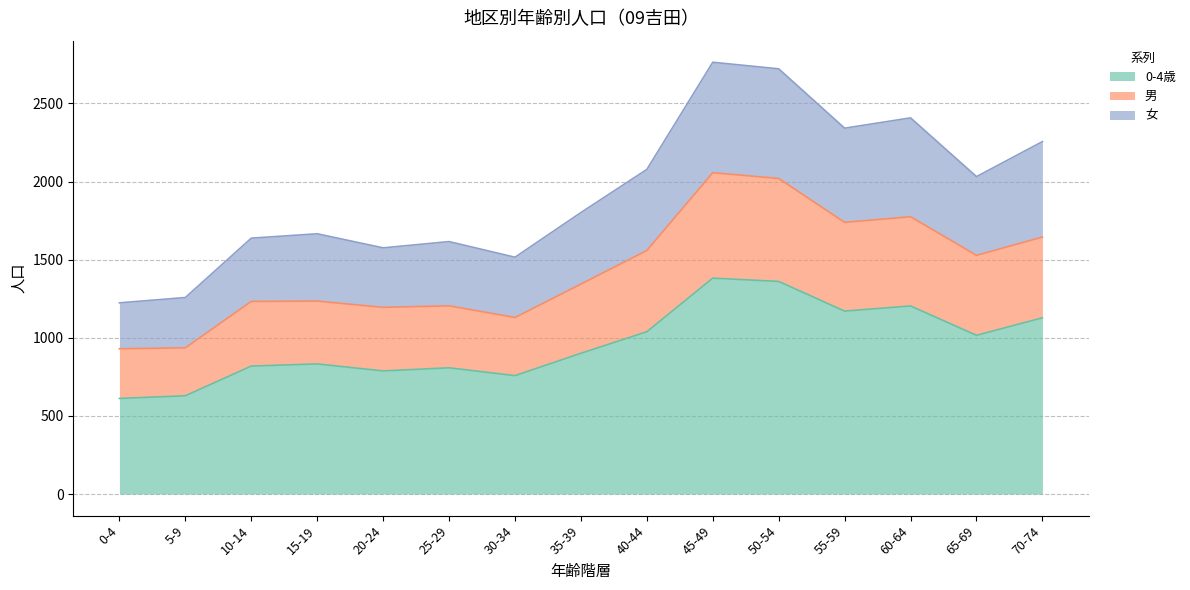

What is the maximum value for 0-4歳?

1382